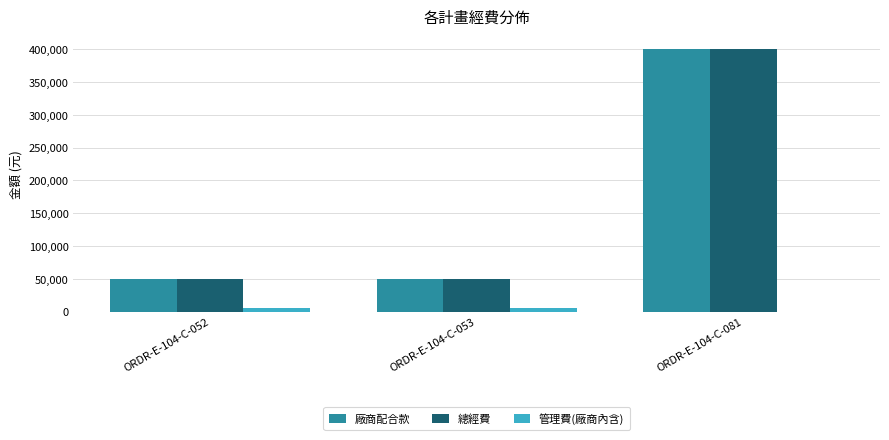

What is the sum of the 廠商配合款 values at ORDR-E-104-C-081 and ORDR-E-104-C-053?

450000